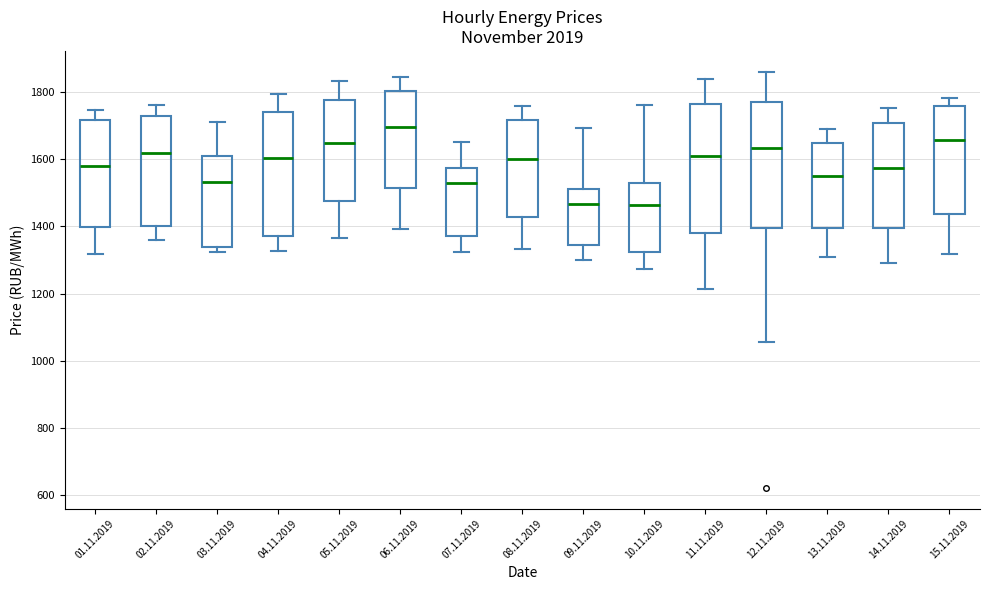

Reading left to right, transcribe this box plot: for each box, give where its median line is, the range the box spans, and where its two whiskers end, as read against the y-axis. The values are not printed on the chart, so give them approximately, as read against the axis.

01.11.2019: median 1580, box 1400 to 1720, whiskers 1320 to 1740
02.11.2019: median 1620, box 1400 to 1720, whiskers 1360 to 1760
03.11.2019: median 1540, box 1340 to 1620, whiskers 1320 to 1720
04.11.2019: median 1600, box 1380 to 1740, whiskers 1320 to 1800
05.11.2019: median 1640, box 1480 to 1780, whiskers 1360 to 1840
06.11.2019: median 1700, box 1520 to 1800, whiskers 1400 to 1840
07.11.2019: median 1540, box 1380 to 1580, whiskers 1320 to 1660
08.11.2019: median 1600, box 1420 to 1720, whiskers 1340 to 1760
09.11.2019: median 1460, box 1340 to 1520, whiskers 1300 to 1700
10.11.2019: median 1460, box 1320 to 1520, whiskers 1280 to 1760
11.11.2019: median 1620, box 1380 to 1760, whiskers 1220 to 1840
12.11.2019: median 1640, box 1400 to 1780, whiskers 1060 to 1860
13.11.2019: median 1560, box 1400 to 1640, whiskers 1300 to 1700
14.11.2019: median 1580, box 1400 to 1700, whiskers 1300 to 1760
15.11.2019: median 1660, box 1440 to 1760, whiskers 1320 to 1780